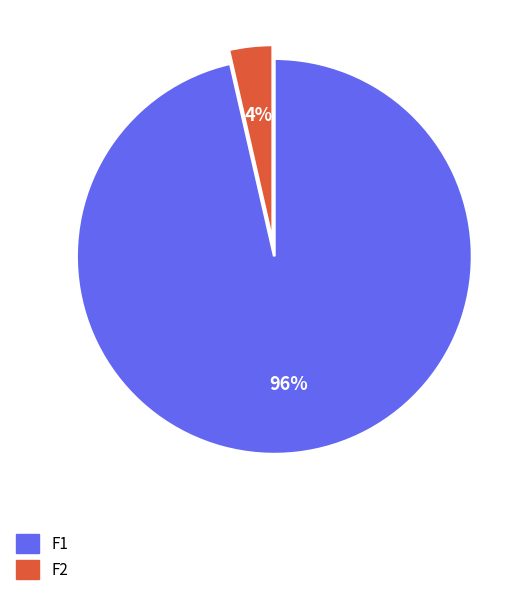

Is the sum of F1 and F2 greater than half?

Yes